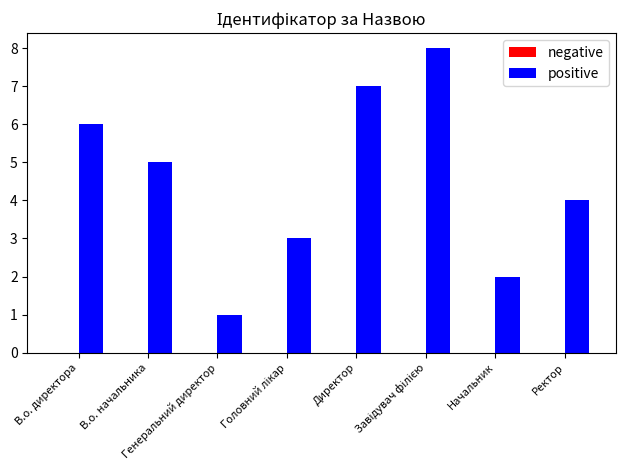

What is the difference between the second highest and second lowest values?

5